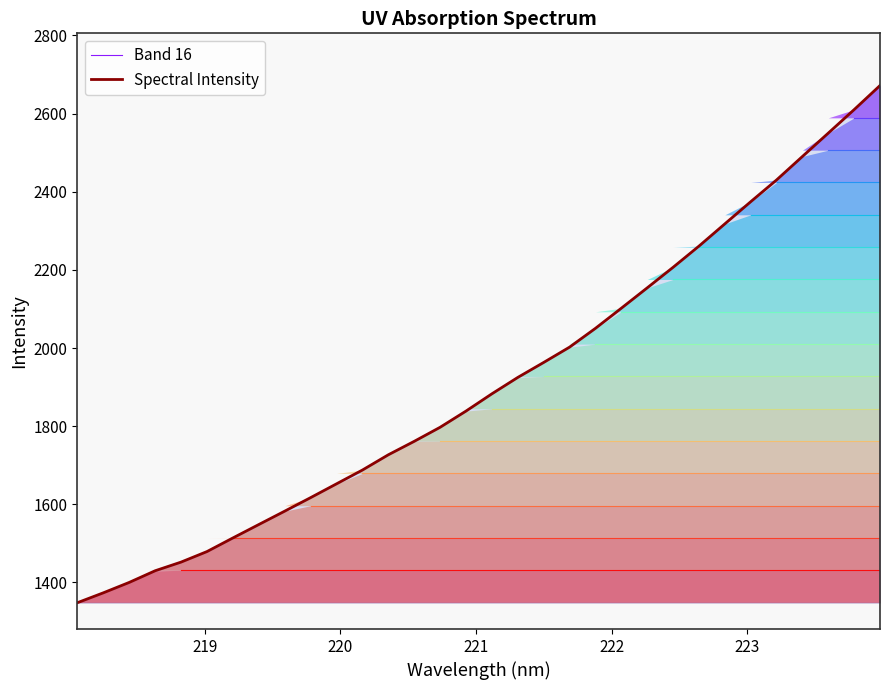

True or false: there are more than 2 points higher than both neighbors.

False